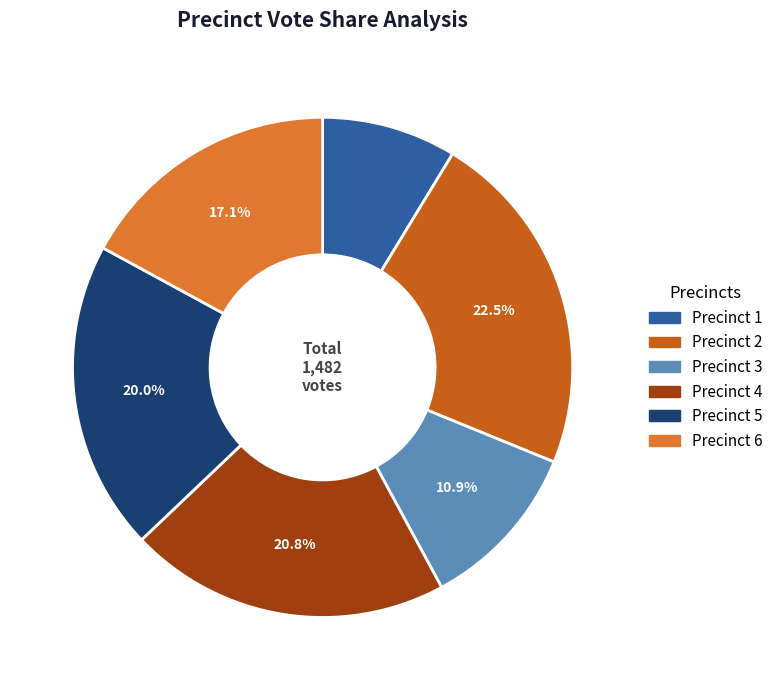

What percentage is NOT represented by Precinct 5?

80.0%